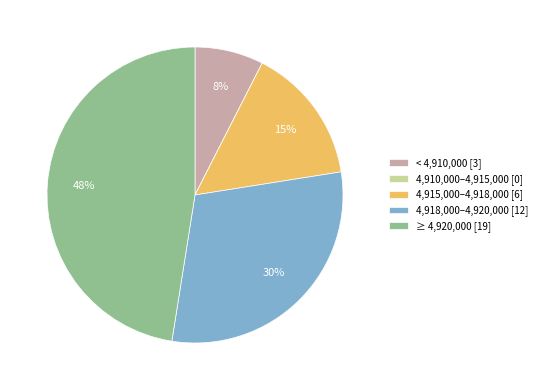

Which slice is the largest?

≥ 4,920,000 [19]